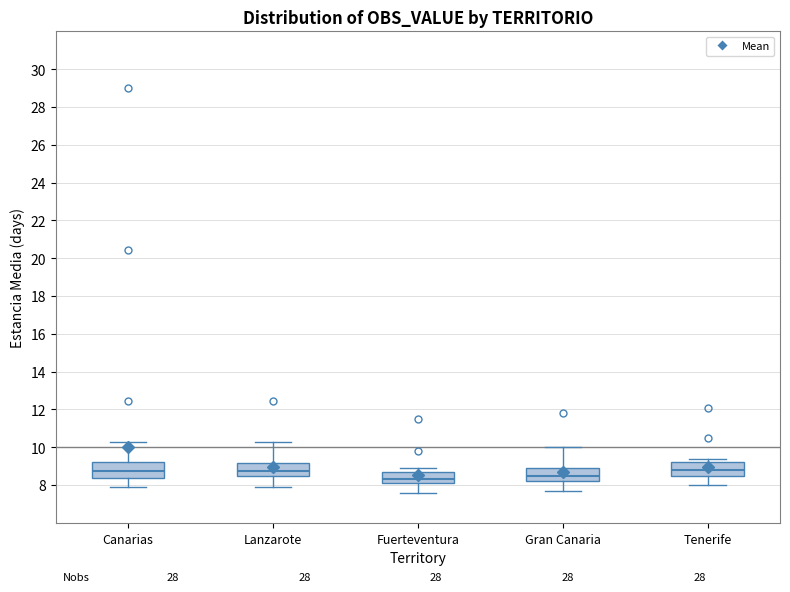

Reading left to right, read every box against the y-axis: the position of its median line, the range the box covers, and the ends of its whiskers. The values are not printed on the chart, so give them approximately, as read against the axis.

Canarias: median 8.8, box 8.4 to 9.2, whiskers 8.0 to 10.2
Lanzarote: median 8.8, box 8.4 to 9.2, whiskers 8.0 to 10.2
Fuerteventura: median 8.4, box 8.2 to 8.8, whiskers 7.6 to 9.0
Gran Canaria: median 8.6, box 8.2 to 9.0, whiskers 7.8 to 10.0
Tenerife: median 8.8, box 8.6 to 9.2, whiskers 8.0 to 9.4